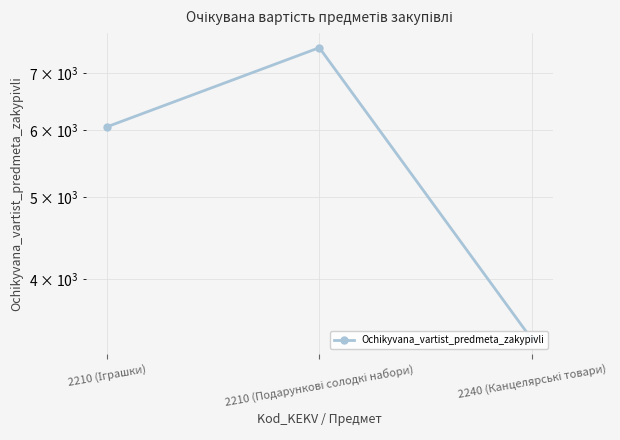

Is it true that the value at 2210 (Подарункові солодкі набори) is 12806?

False